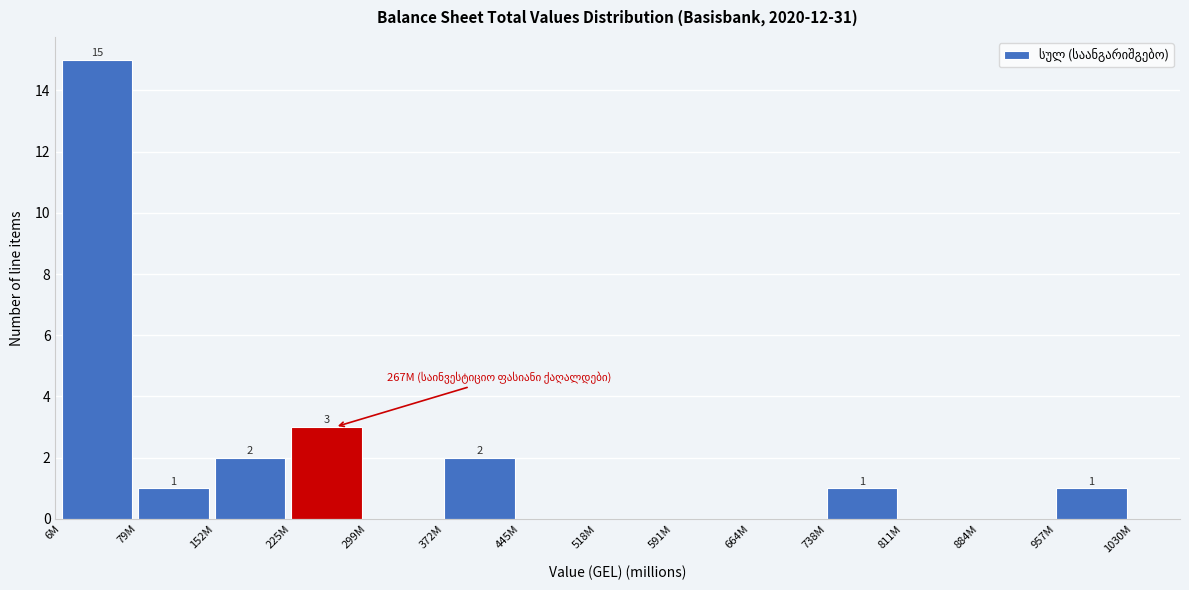

Reading left to right, list all the values displayed in this chart.

6M=15	79M=1	152M=2	225M=3	299M=0	372M=2	445M=0	518M=0	591M=0	664M=0	738M=1	811M=0	884M=0	957M=1